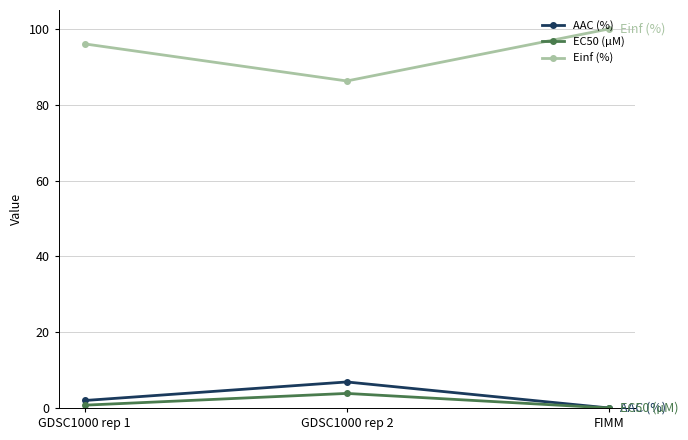

What is the sum of all EC50 (µM) values?

4.6